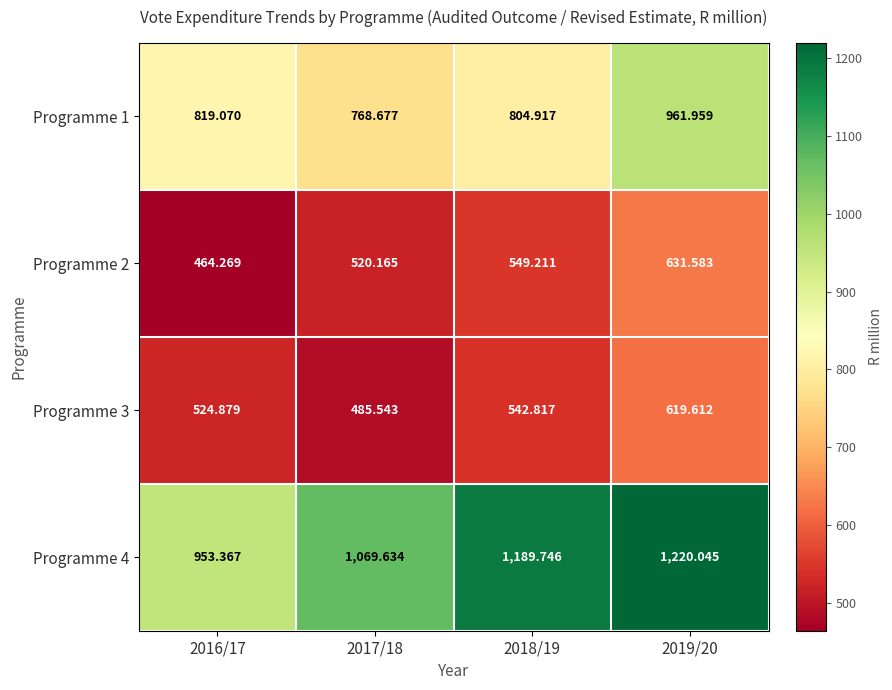

What is the greatest value displayed?

1220.0